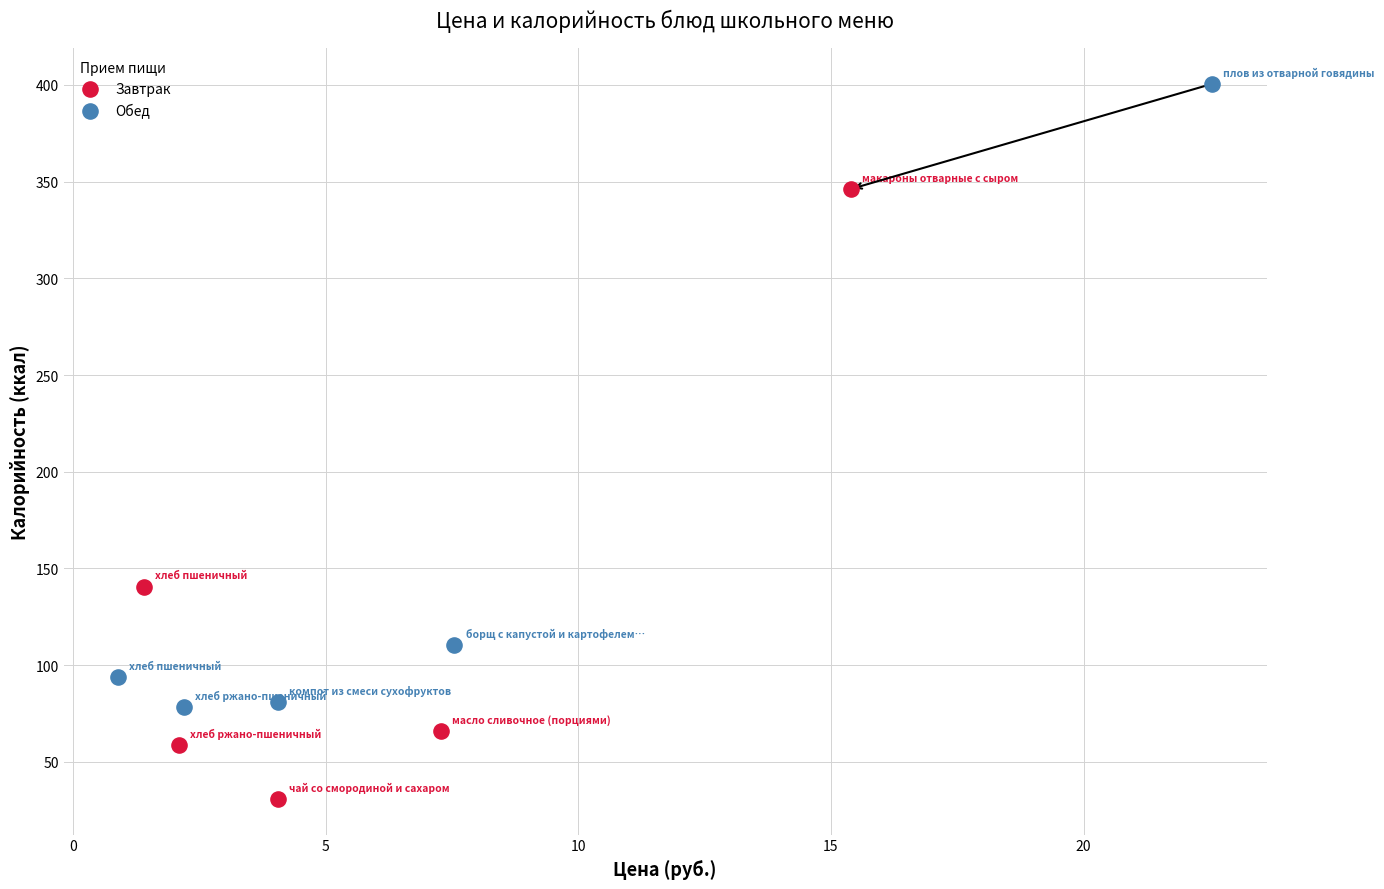

Which series reaches the maximum Y coordinate?

Обед